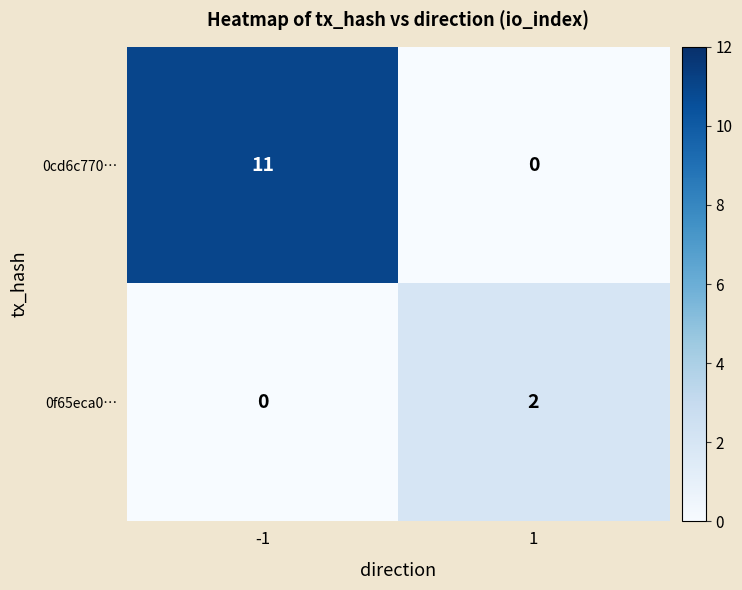

True or false: 0cd6c770… has a value of 0 at 1.

True